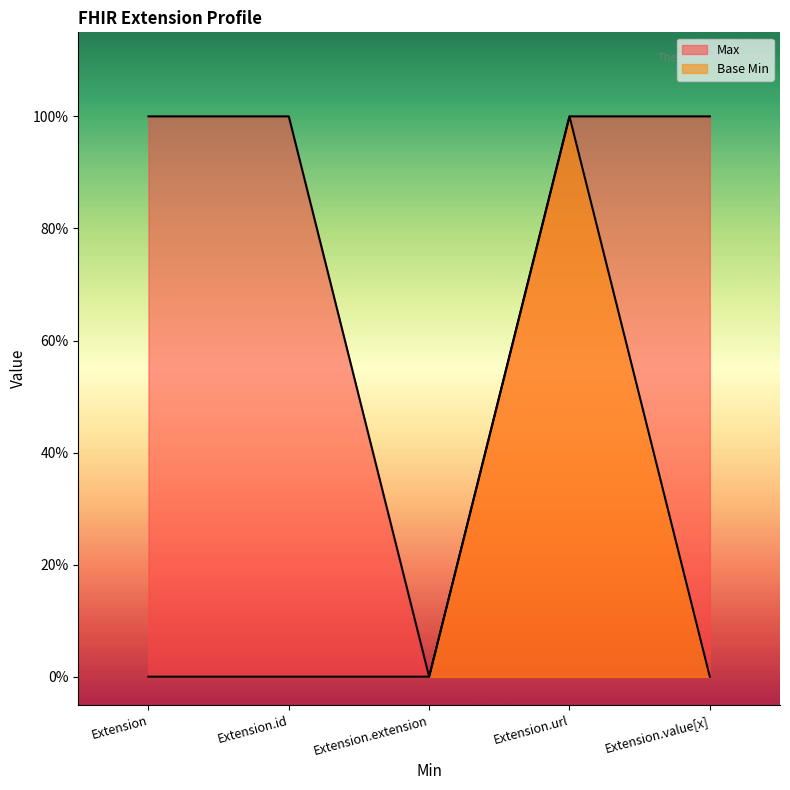

How many lines are shown in the chart?

2